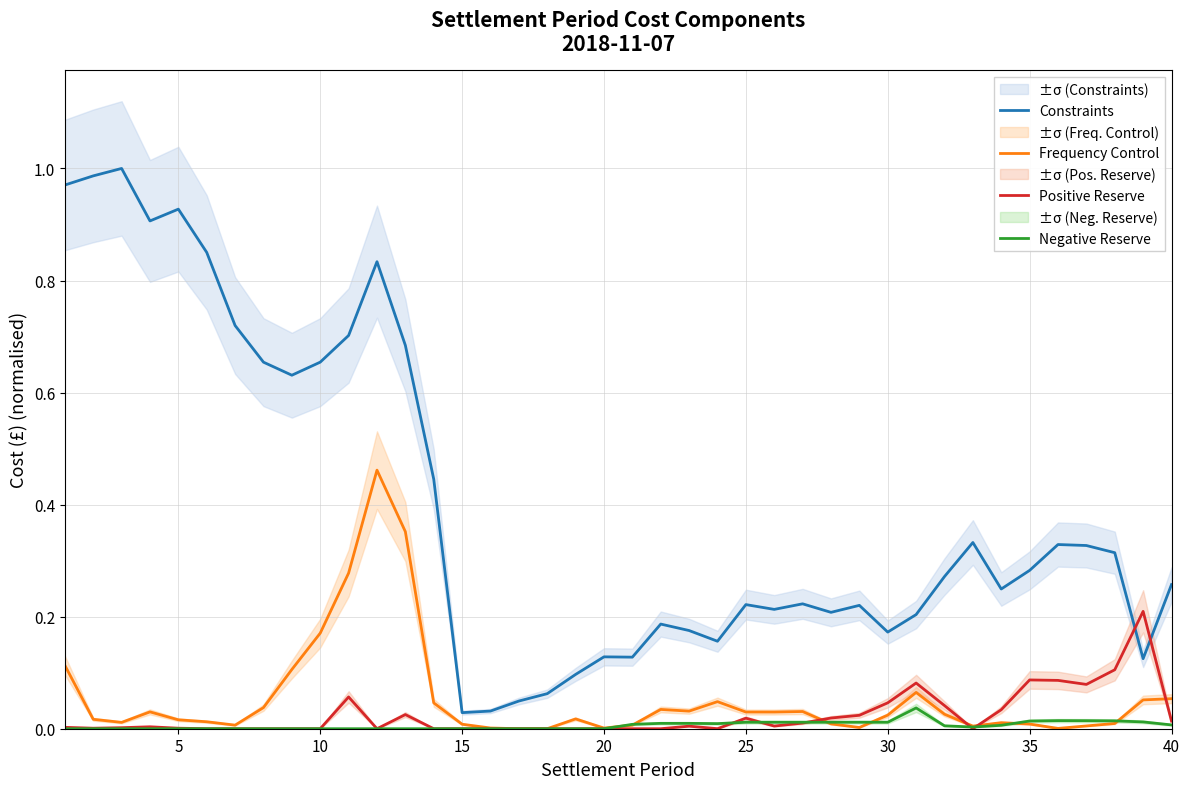

Does the chart display data point markers on the line(s)?

No